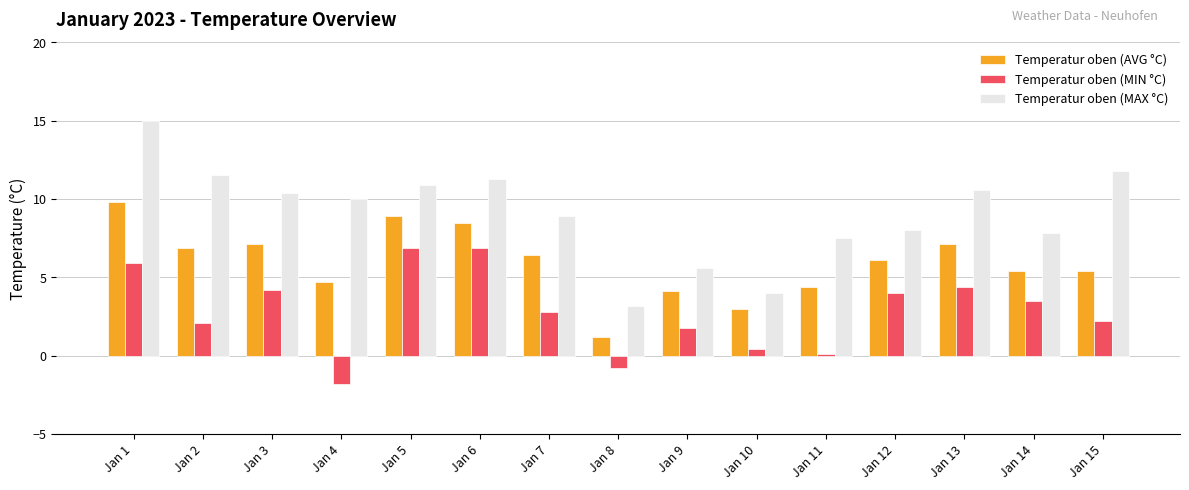

What is the difference between the Temperatur oben (MIN °C) values at Jan 5 and Jan 3?

2.7